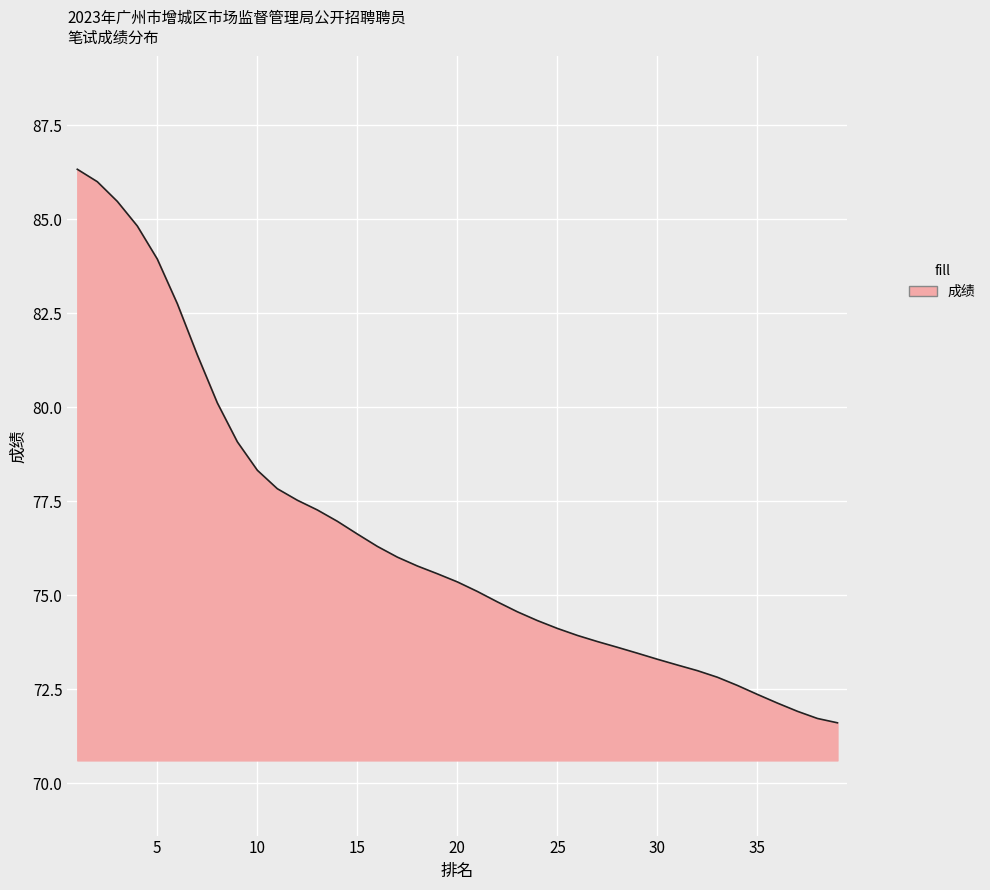

What is the smallest value displayed?

71.6